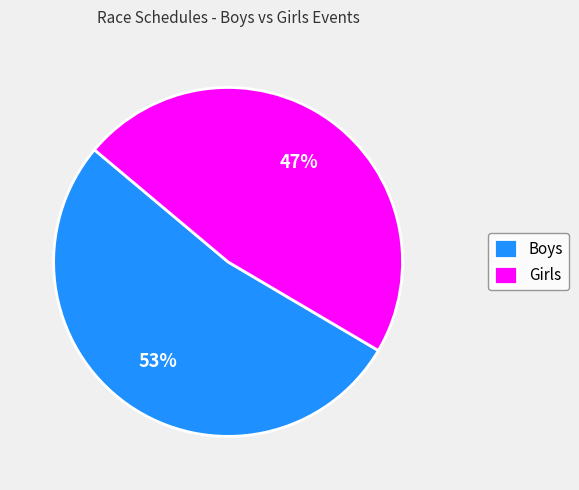

To the nearest percent, what is the combined percentage of Girls and Boys?

100%